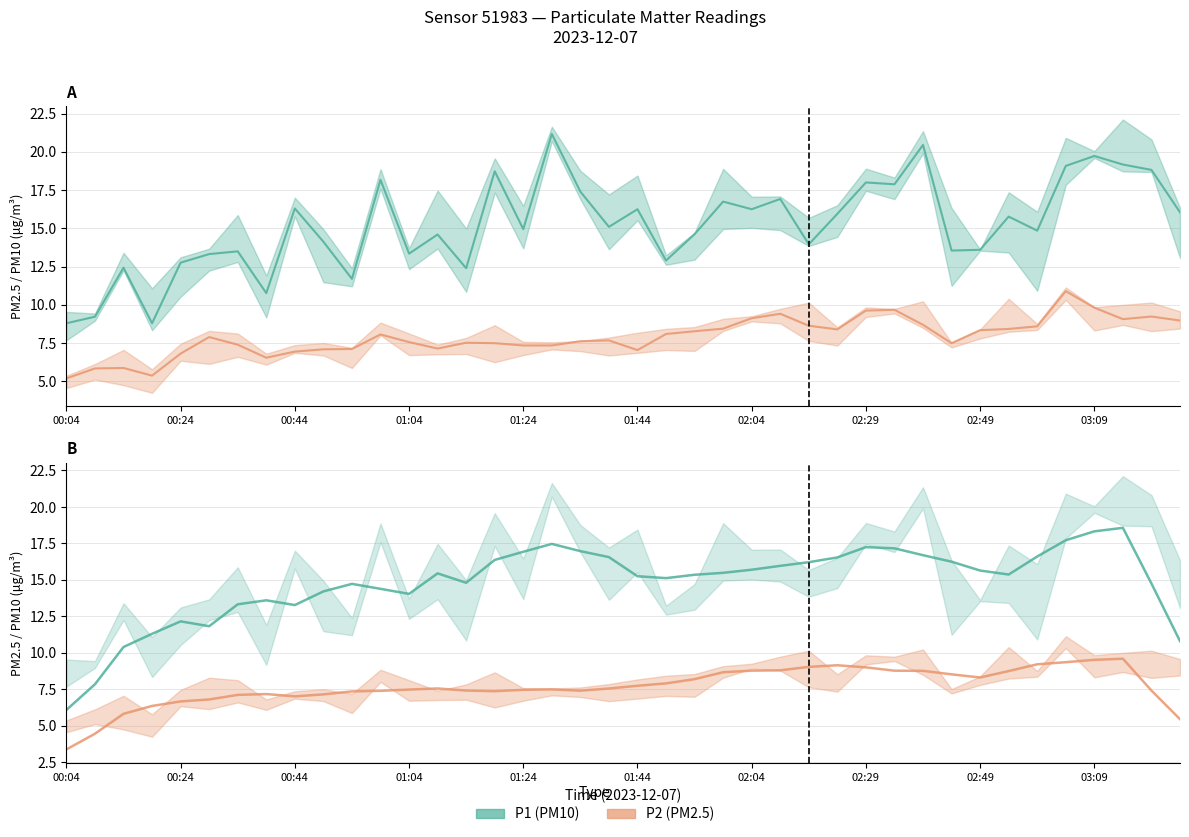

True or false: P2 and P1 cross at least once.

False